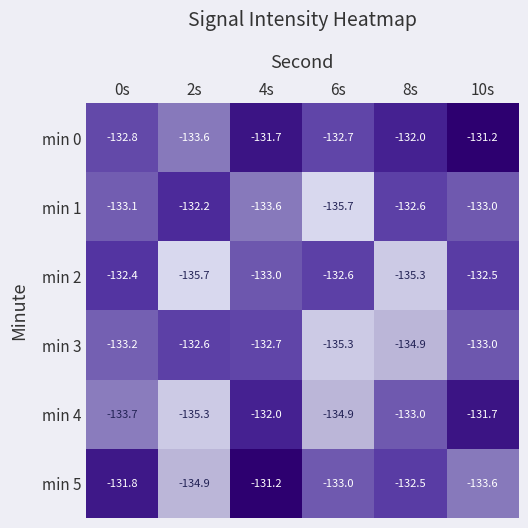

At which label is min 3 closest to -133?

10s